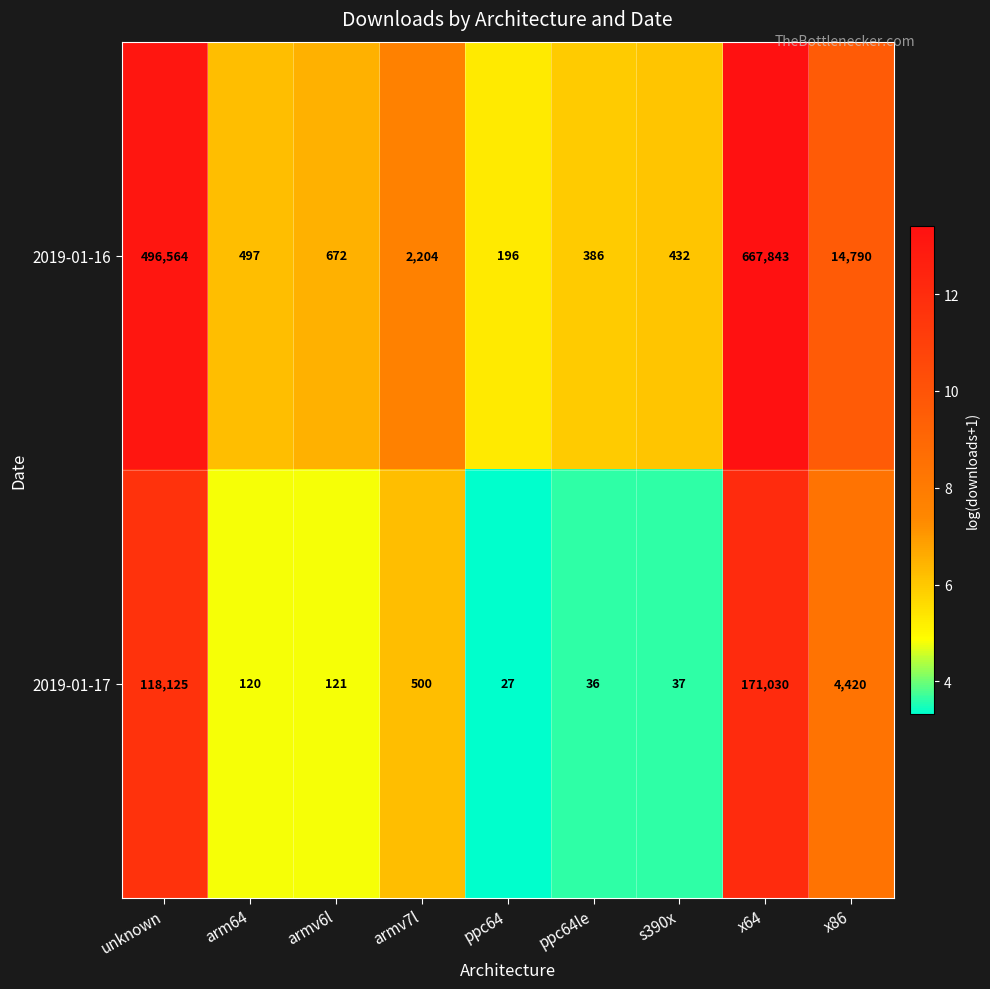

The value of 2019-01-17 at ppc64le is 63. True or false?

False